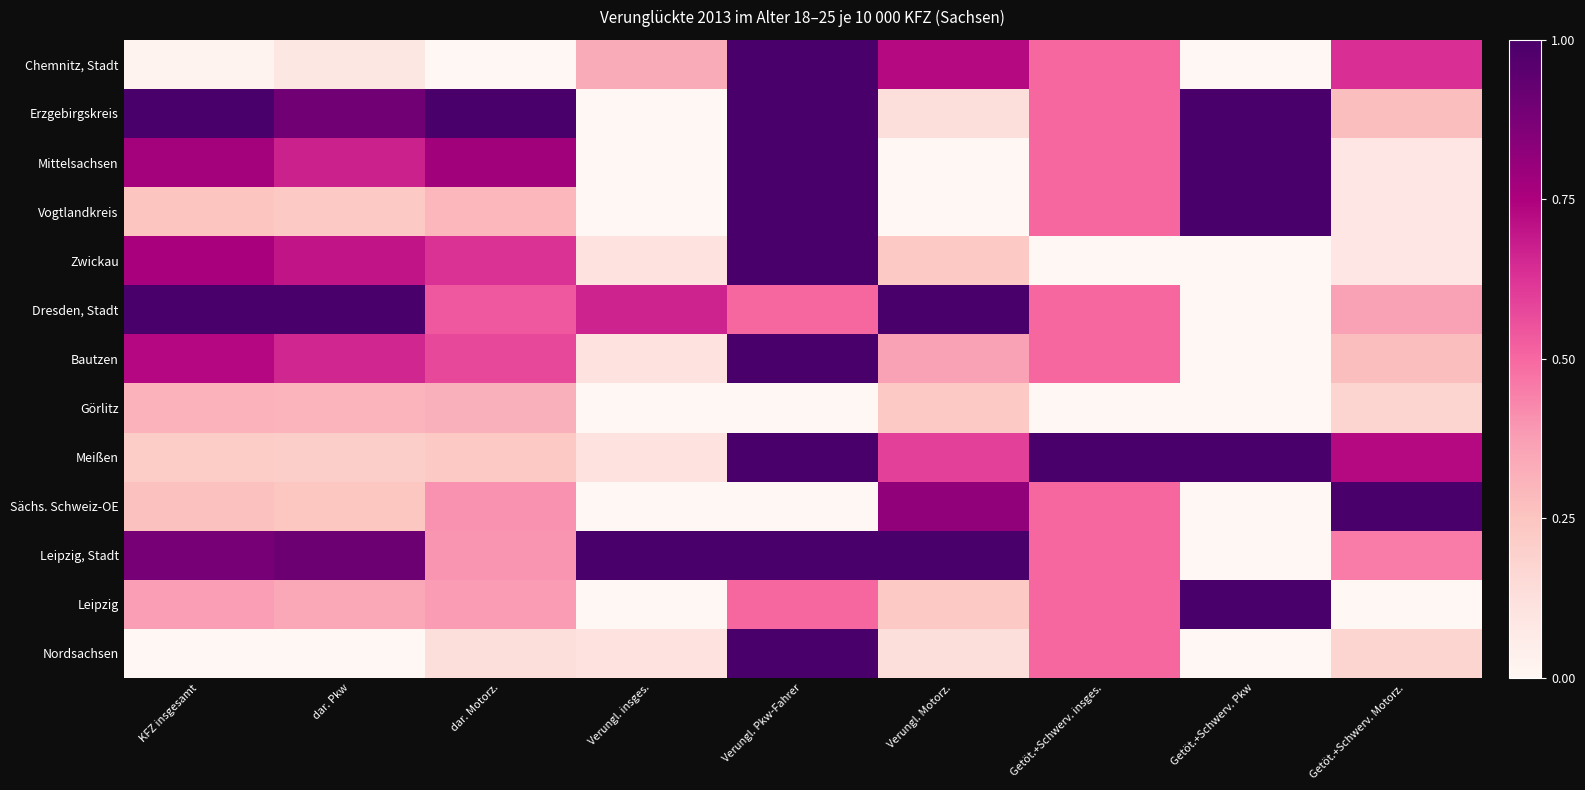

Count the number of data series in this chart.

13